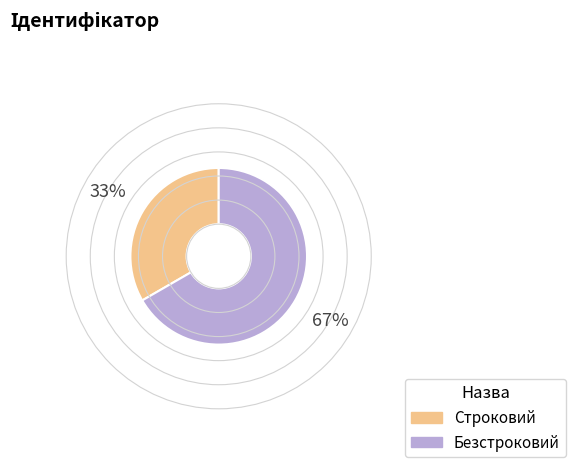

Rank the categories by value from lowest to highest.

Строковий, Безстроковий